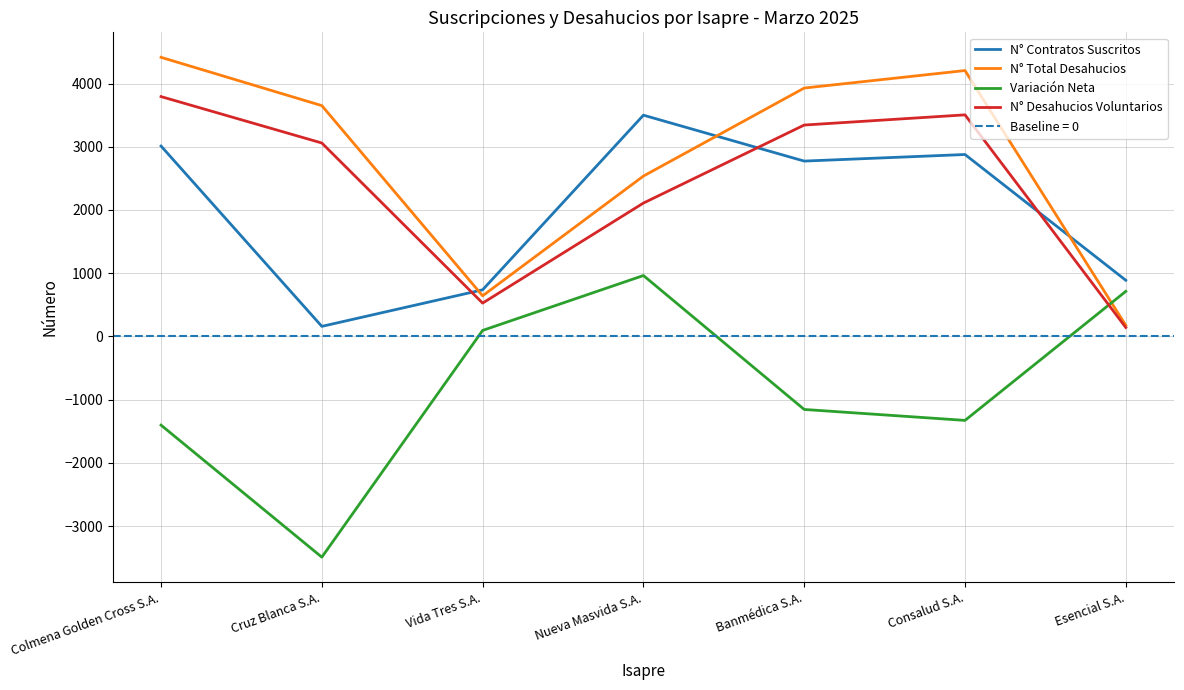

How many positive values does the Variación Neta series have?

3